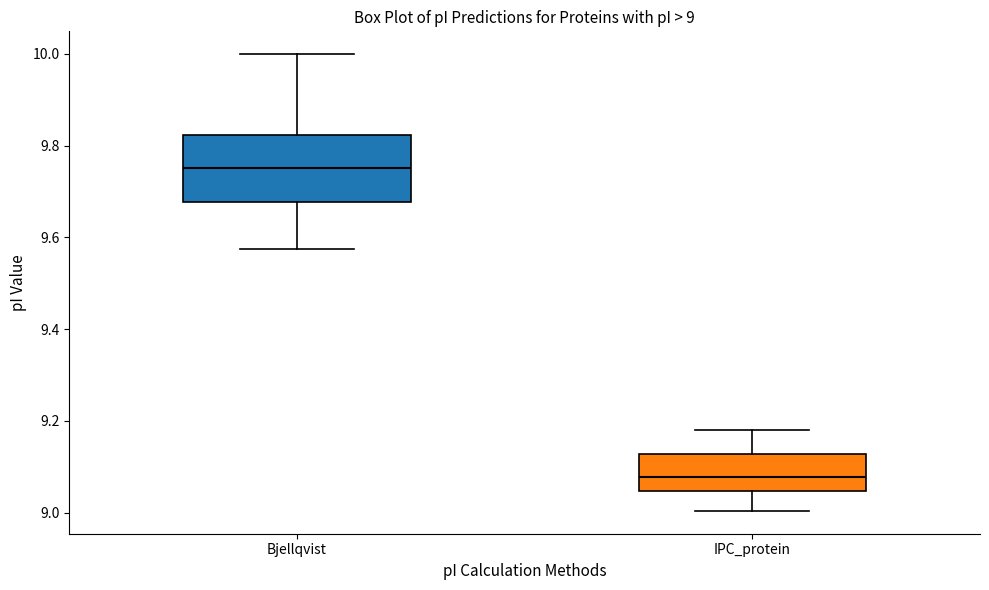

Comparing the boxes themselves (not the whiskers), which one is the tallest?

Bjellqvist